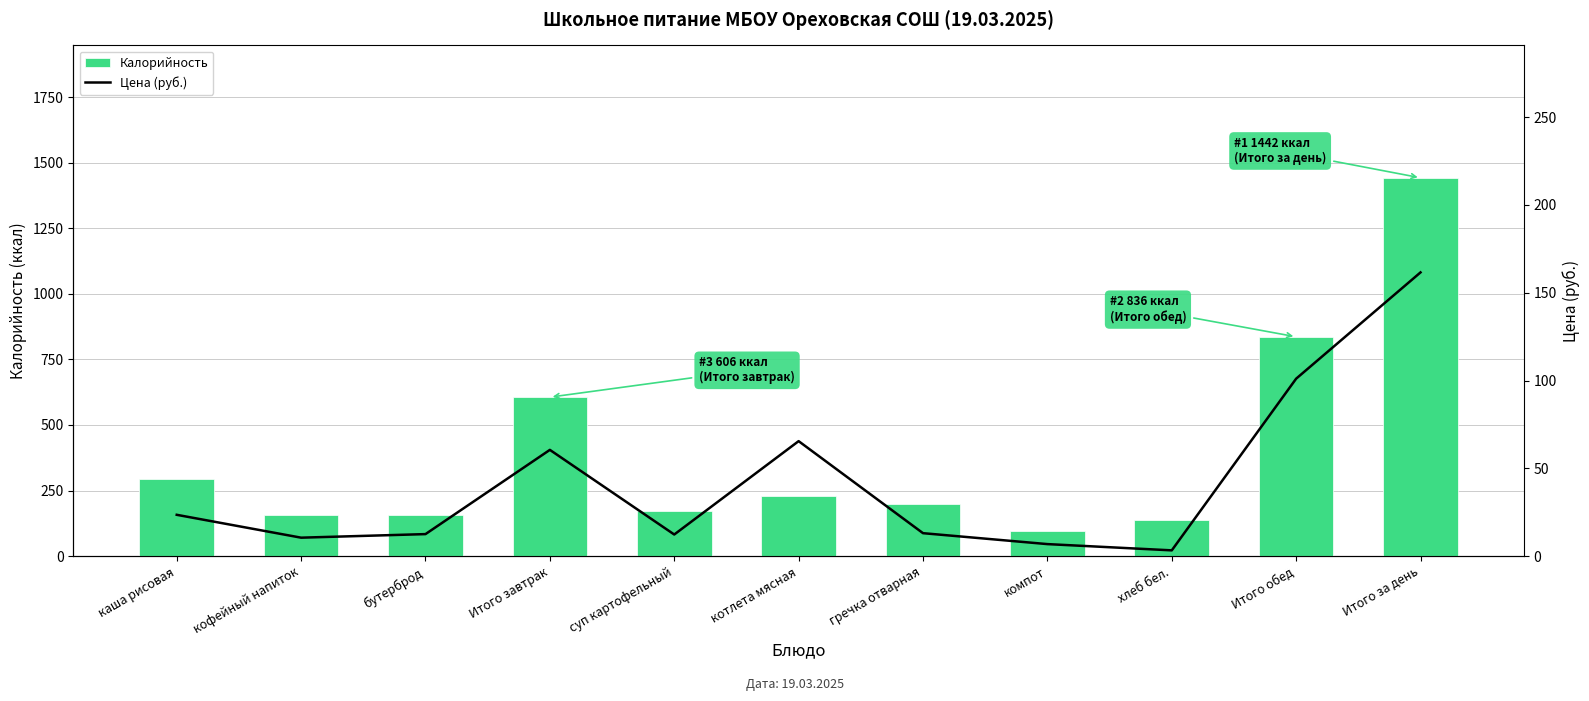

How many categories are shown in the chart?

11